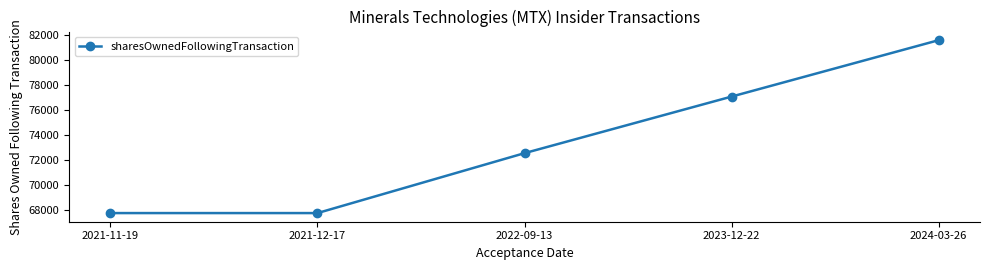

What is the average value?

73378